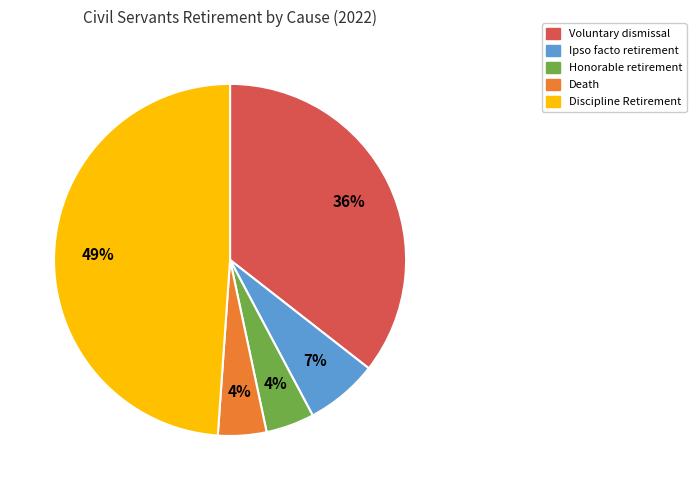

To the nearest percent, what is the average slice percentage?

20%